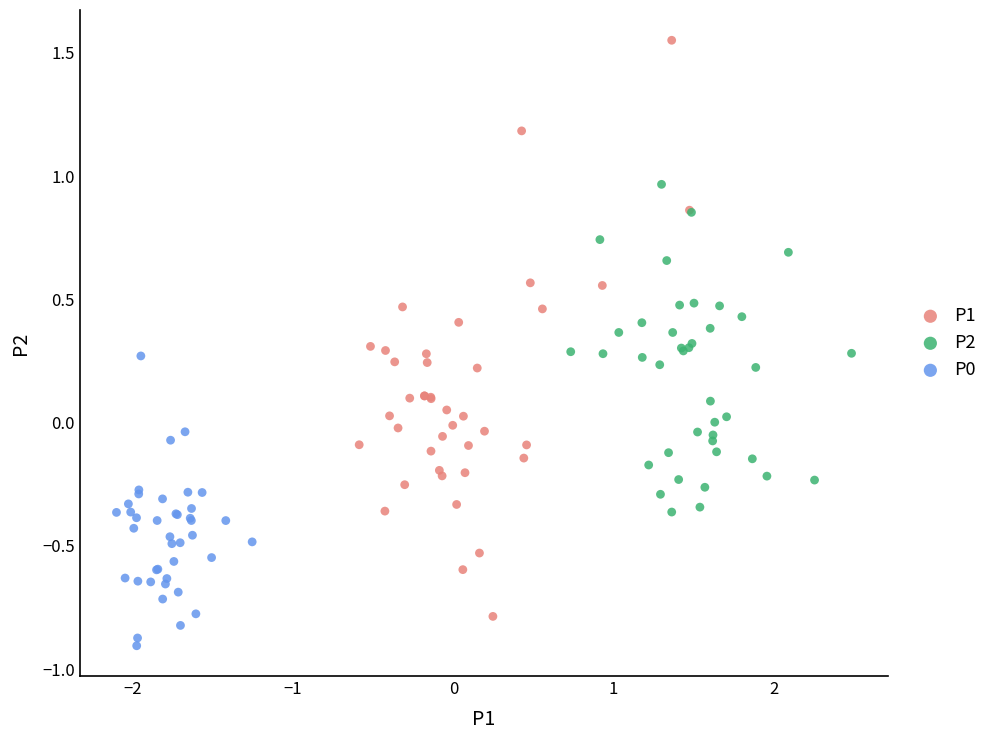

Which series has the largest Y range (max minus min)?

P1